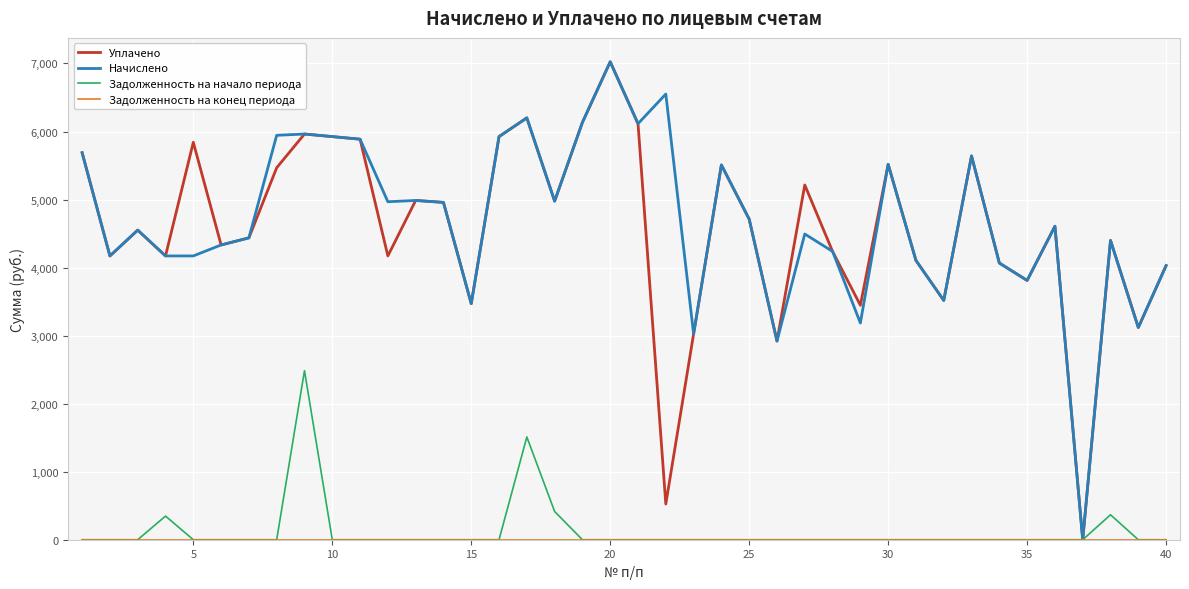

What is the maximum value shown in the chart?

7024.7